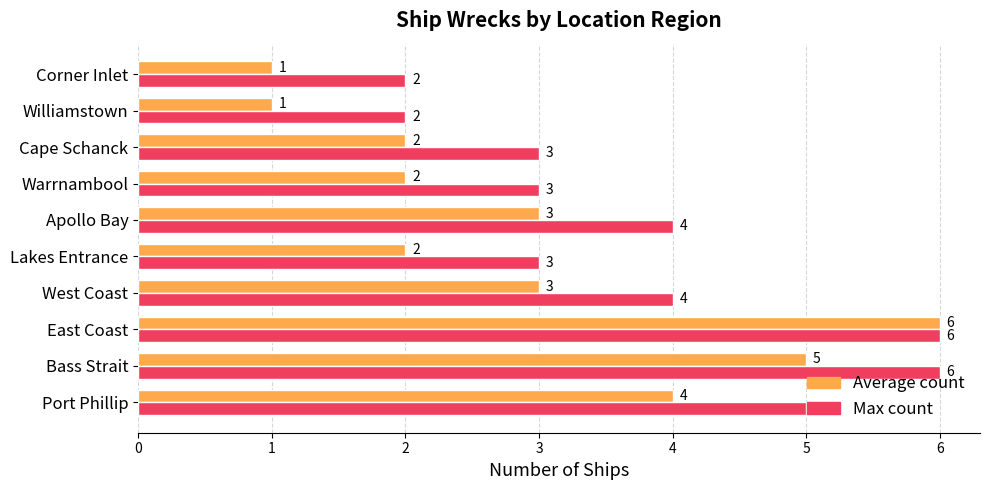

True or false: Average count has a value of 2 at Apollo Bay.

False